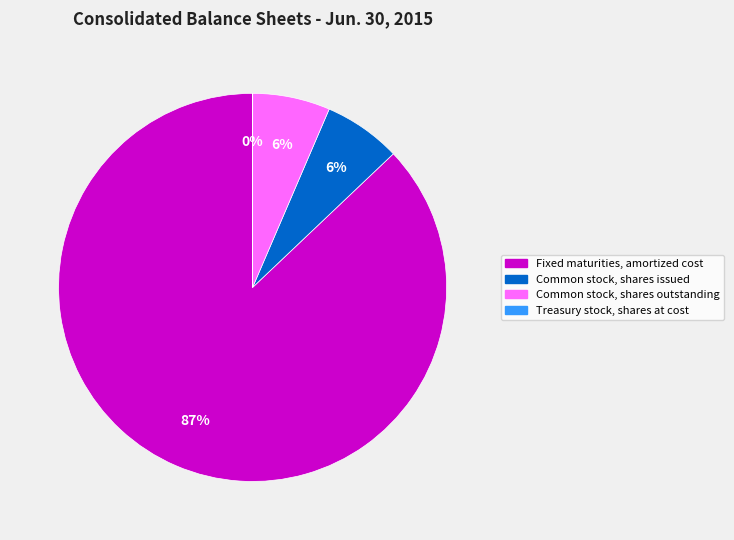

Is there a majority slice in this chart?

Yes